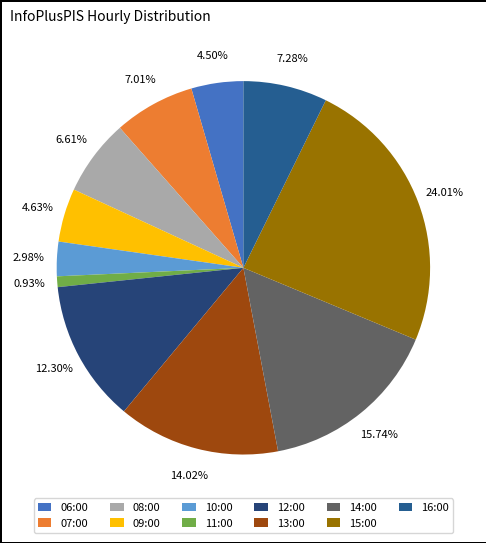

True or false: 08:00 accounts for 1% of the total.

False